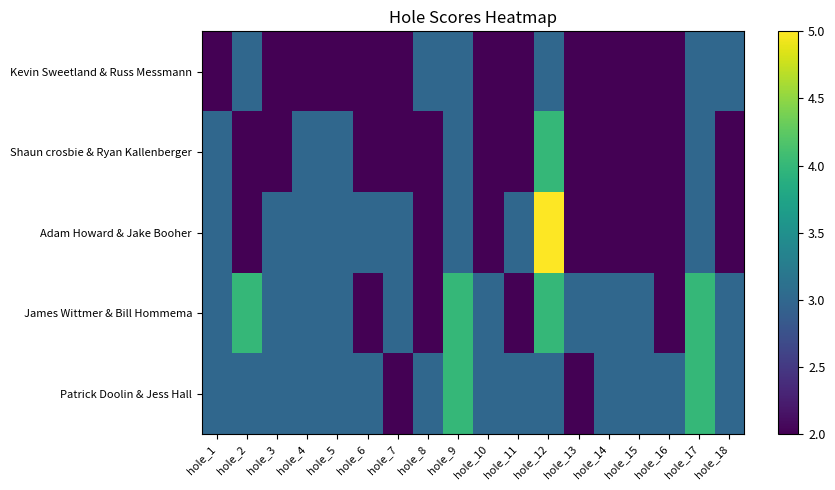

At which category is the sum across all series the highest?

hole_12